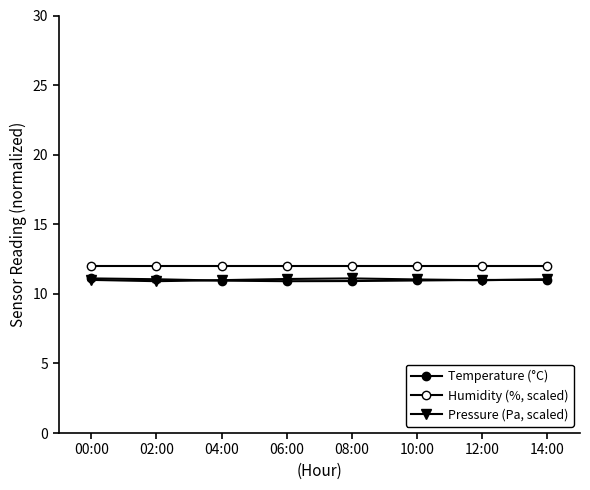

What is the total value across all series at 06:00?

34.0